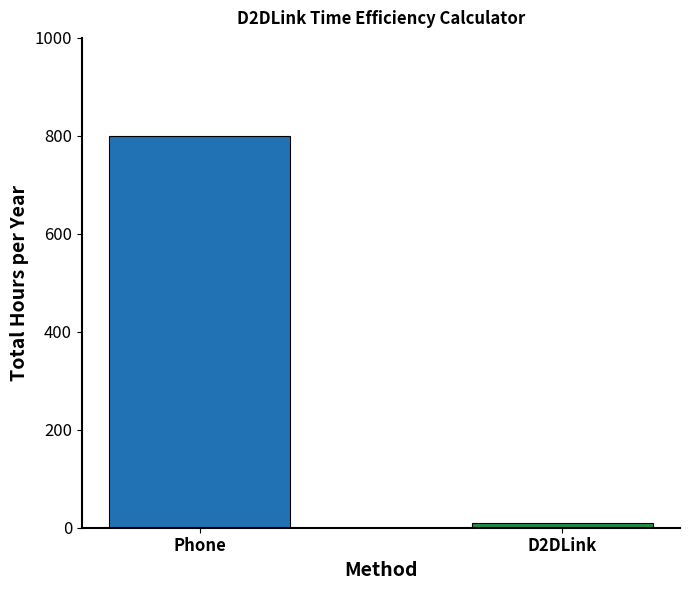

Approximately how many times larger is the value at Phone compared to D2DLink?

80.0